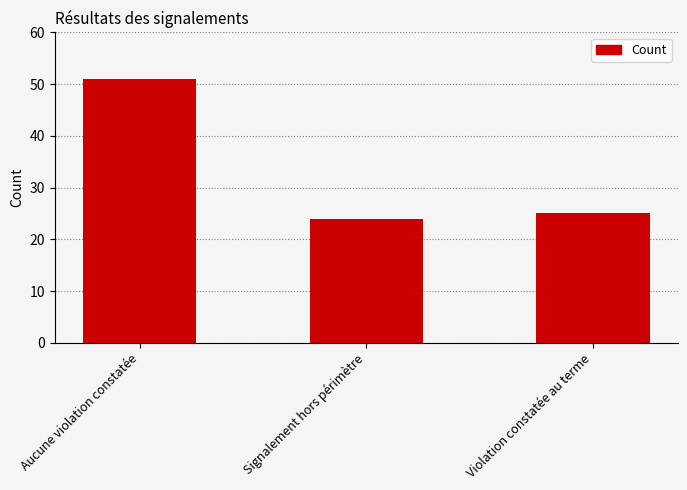

Rank the categories by value from lowest to highest.

Signalement hors périmètre, Violation constatée au terme, Aucune violation constatée